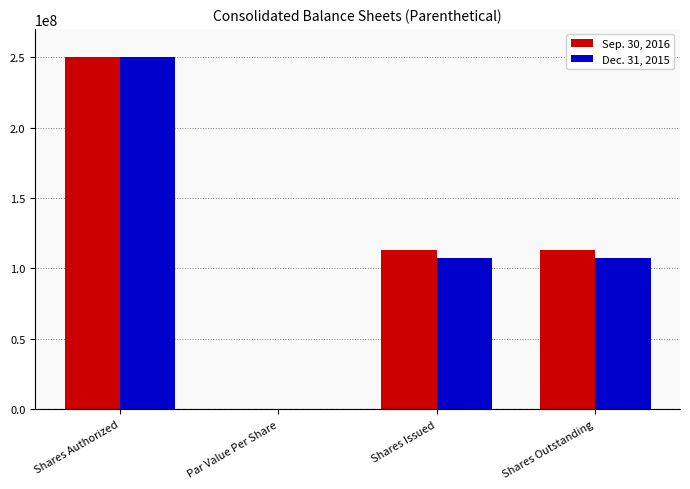

The Sep. 30, 2016 series shows 169702132.8 at Shares Outstanding. True or false?

False